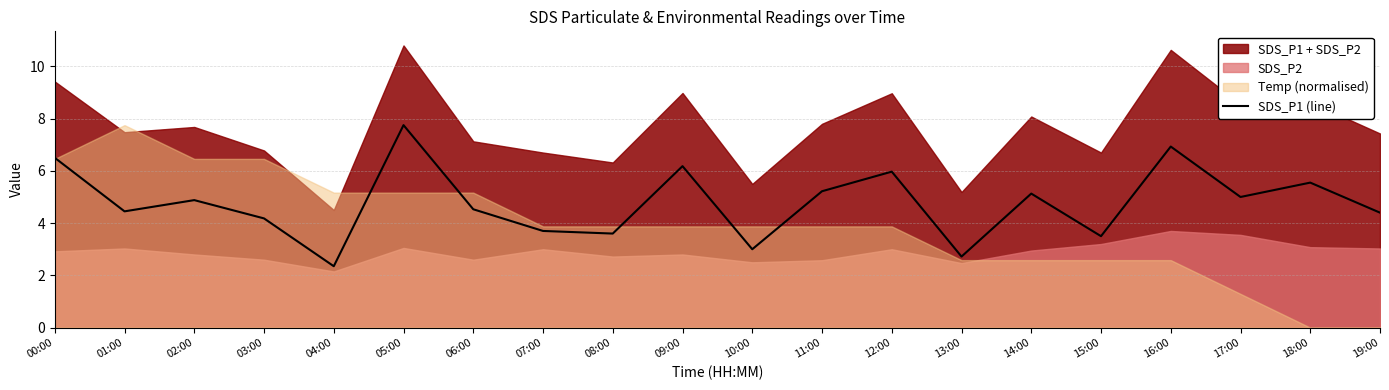

Where is the first local minimum?

01:00